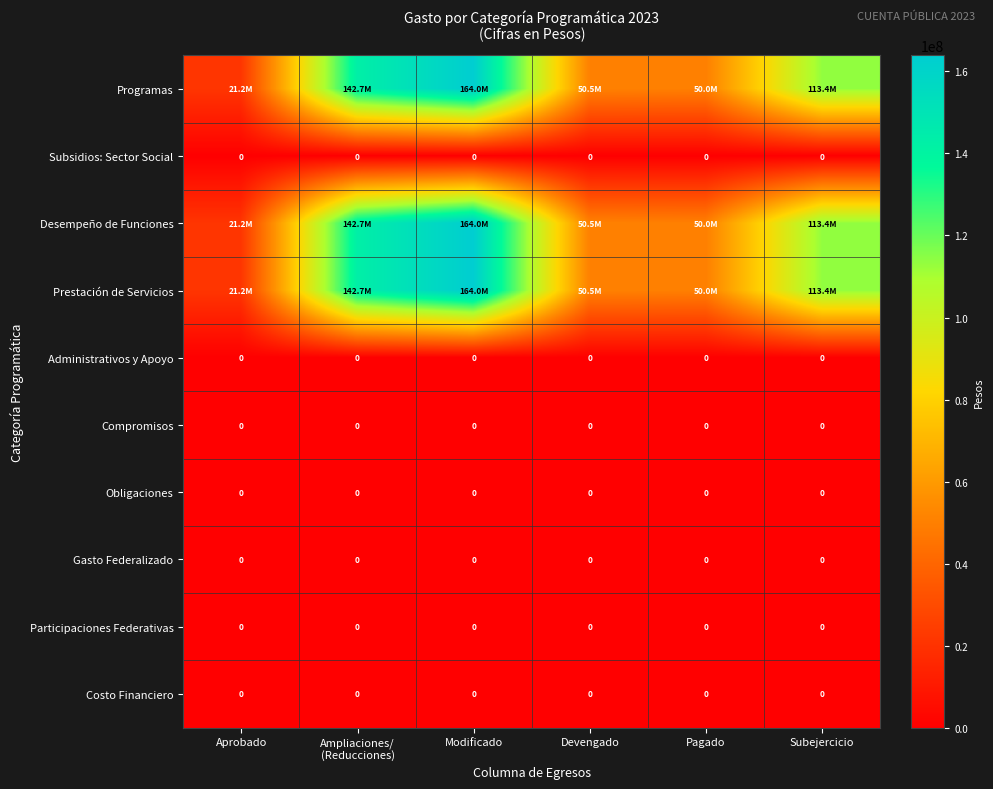

Rank the series at Modificado from lowest to highest value.

Subsidios: Sector Social, Administrativos y Apoyo, Compromisos, Obligaciones, Gasto Federalizado, Participaciones Federativas, Costo Financiero, Programas, Desempeño de Funciones, Prestación de Servicios